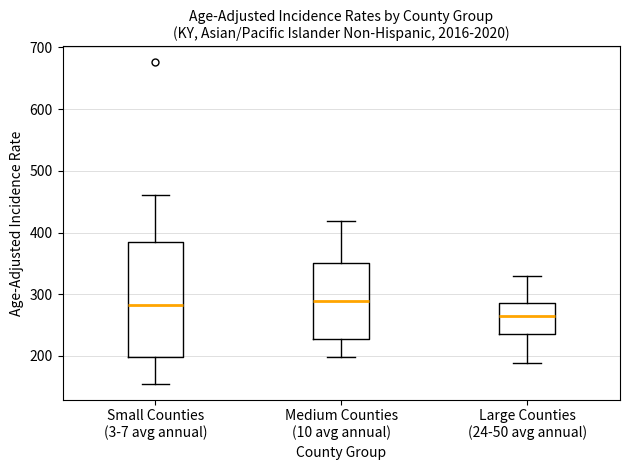

Where does the median line of the box for Medium Counties (10 avg annual) sit on the y-axis? The values are not printed on the chart, so give them approximately, as read against the axis.

290